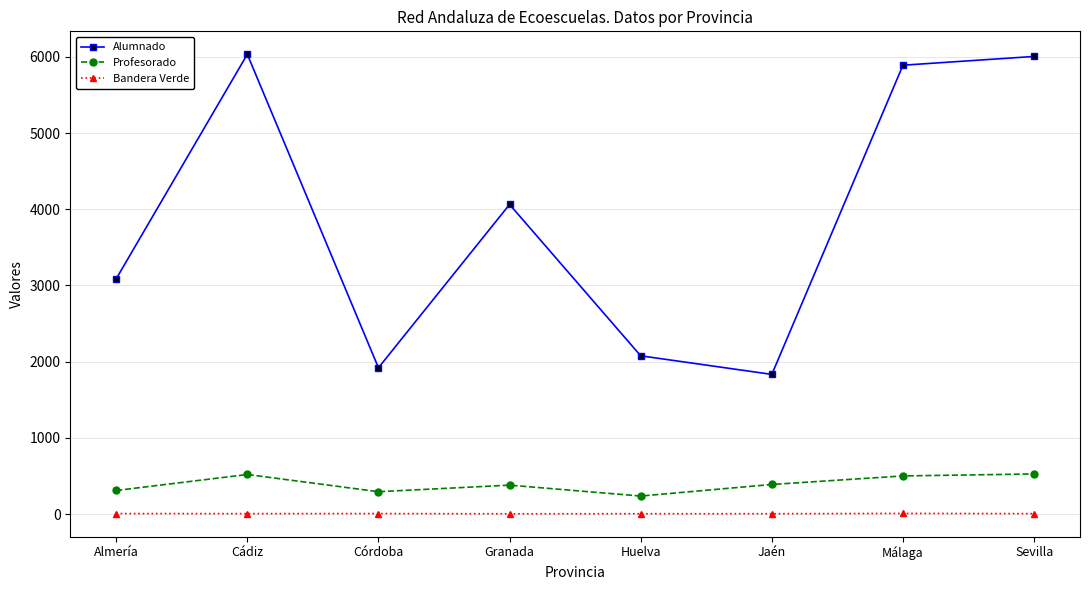

What is the minimum value shown in the chart?

3